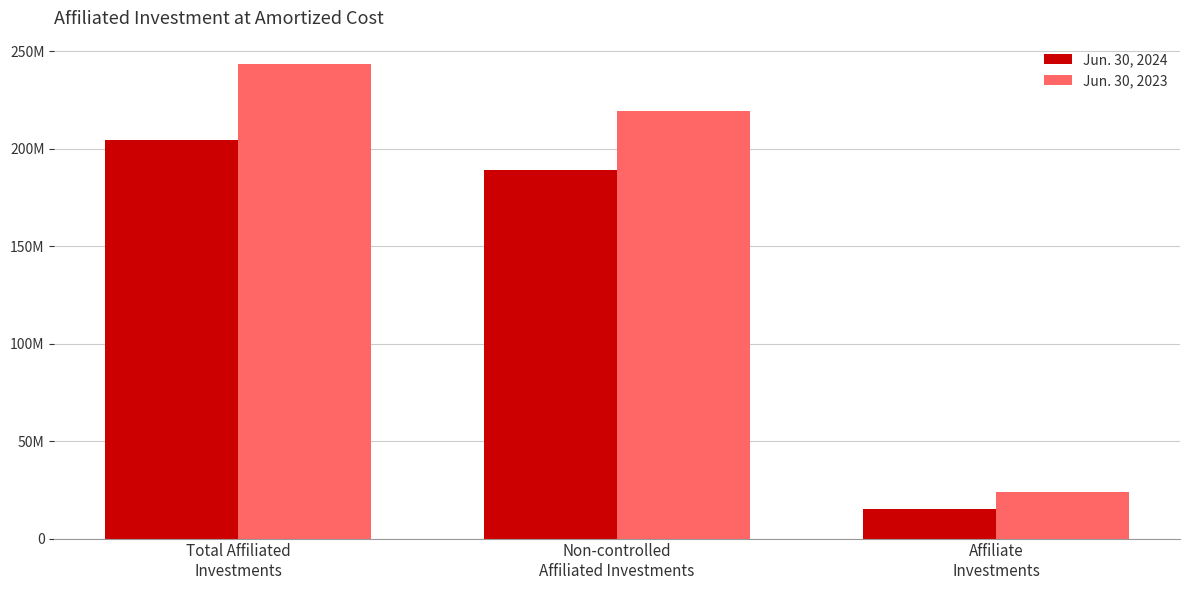

The Jun. 30, 2023 series shows 219319251 at Non-controlled
Affiliated Investments. True or false?

True